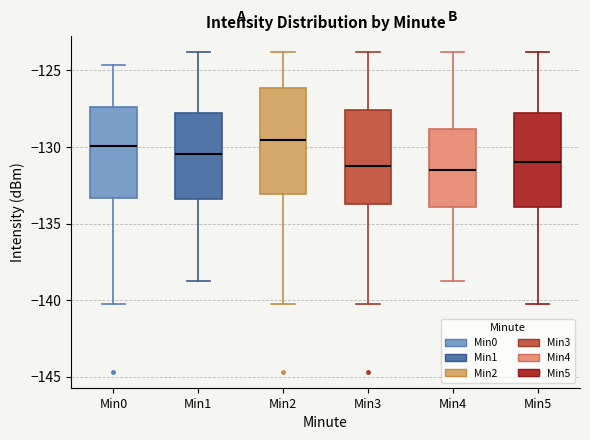

Where does the median line of the box for Min0 sit on the y-axis? The values are not printed on the chart, so give them approximately, as read against the axis.

-130.0